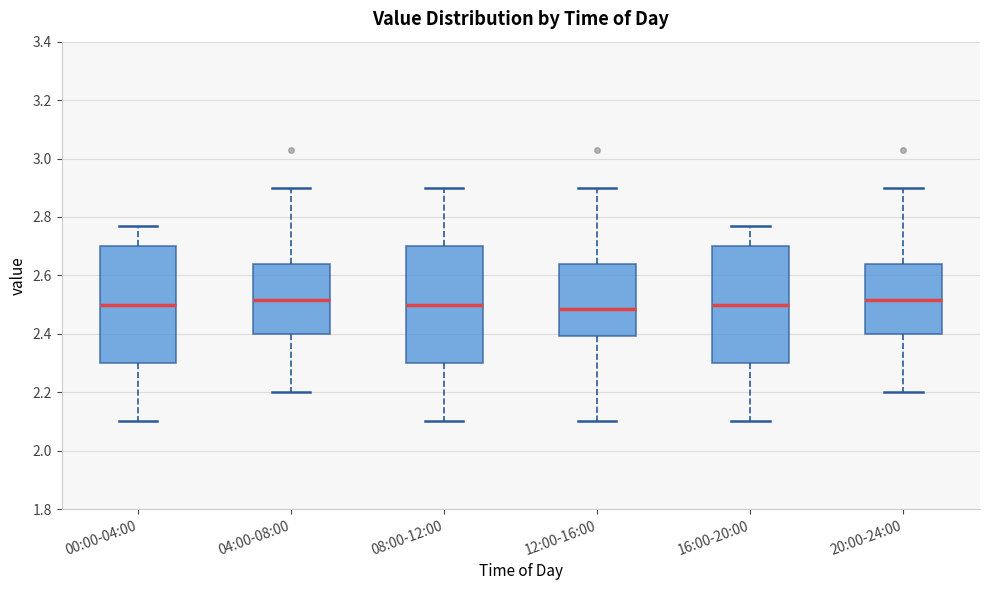

Reading left to right, transcribe this box plot: for each box, give where its median line is, the range the box spans, and where its two whiskers end, as read against the y-axis. The values are not printed on the chart, so give them approximately, as read against the axis.

00:00-04:00: median 2.50, box 2.30 to 2.70, whiskers 2.10 to 2.78
04:00-08:00: median 2.52, box 2.40 to 2.64, whiskers 2.20 to 2.90
08:00-12:00: median 2.50, box 2.30 to 2.70, whiskers 2.10 to 2.90
12:00-16:00: median 2.48, box 2.40 to 2.64, whiskers 2.10 to 2.90
16:00-20:00: median 2.50, box 2.30 to 2.70, whiskers 2.10 to 2.78
20:00-24:00: median 2.52, box 2.40 to 2.64, whiskers 2.20 to 2.90